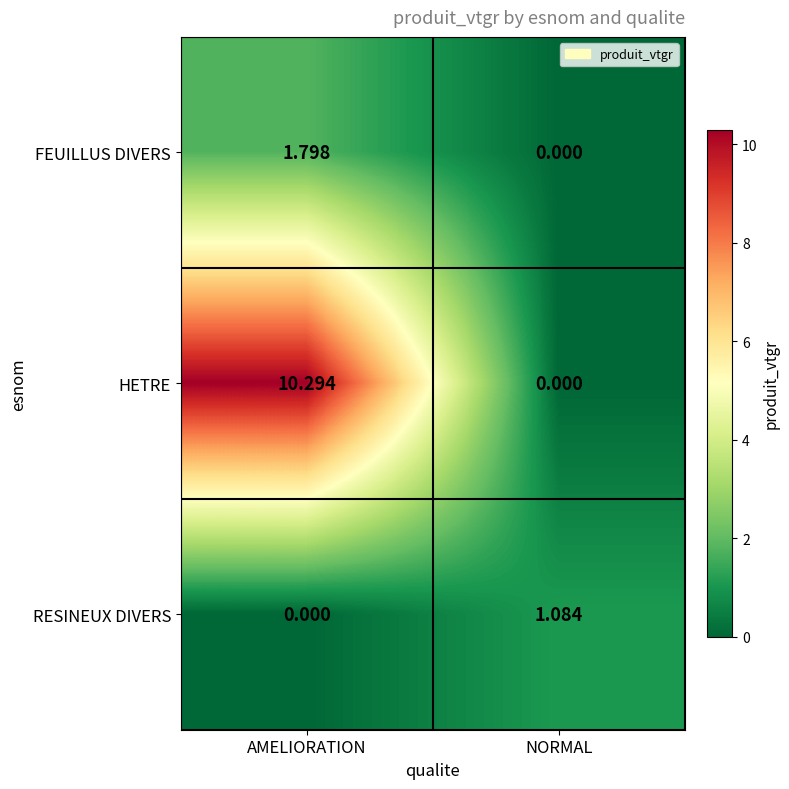

List the series in order of their peak value, lowest first.

RESINEUX DIVERS, FEUILLUS DIVERS, HETRE